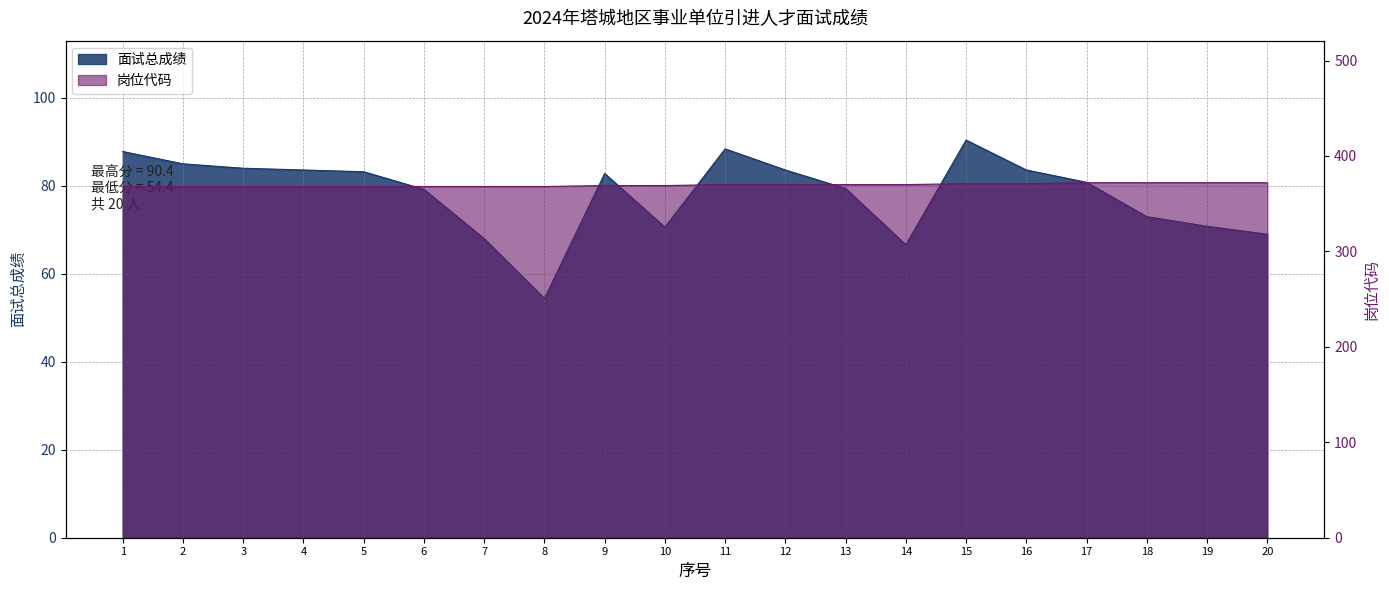

Does the chart have visible grid lines?

Yes